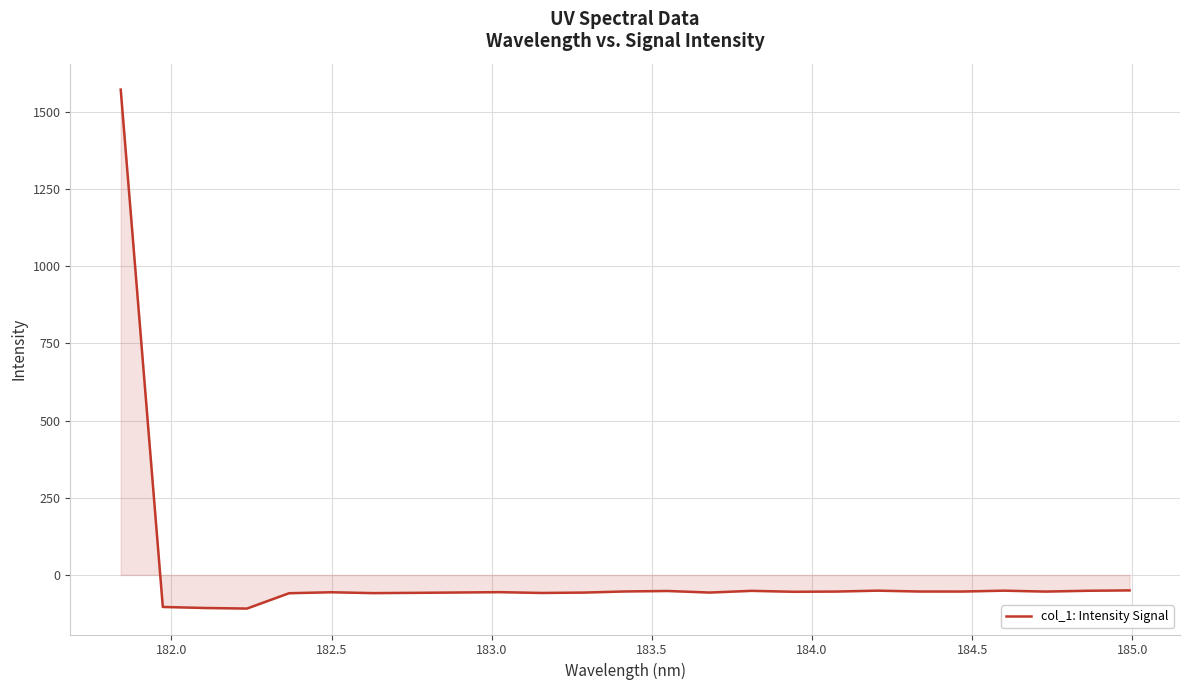

What is the difference between the maximum and second lowest values?

1679.1